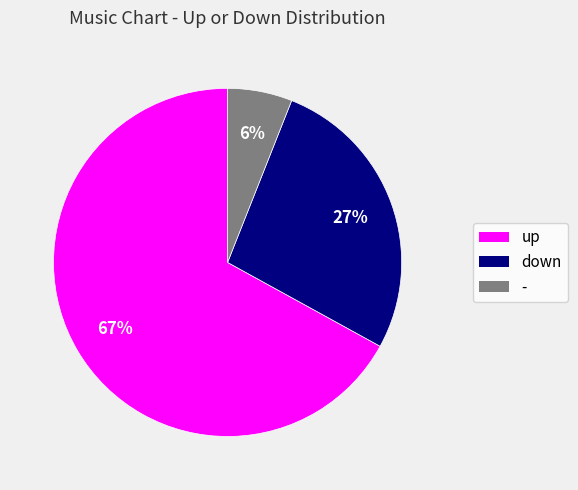

To the nearest percent, what is the combined percentage of - and down?

33%